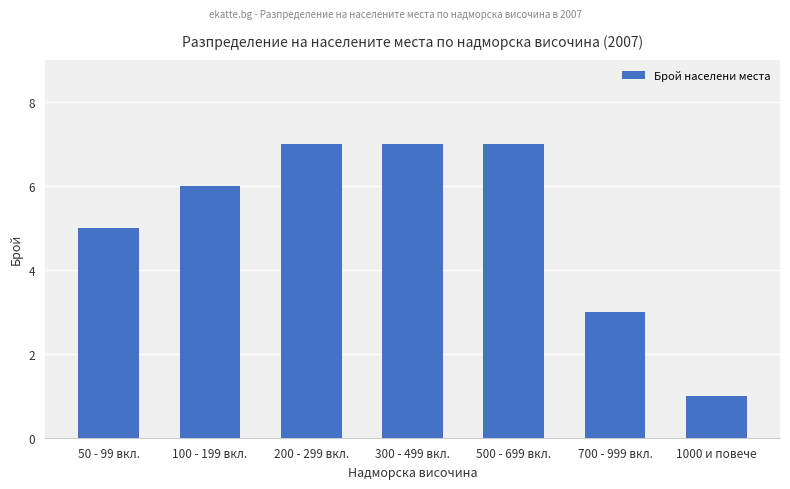

Reading right to left, extract all data points from this chart.

1	3	7	7	7	6	5